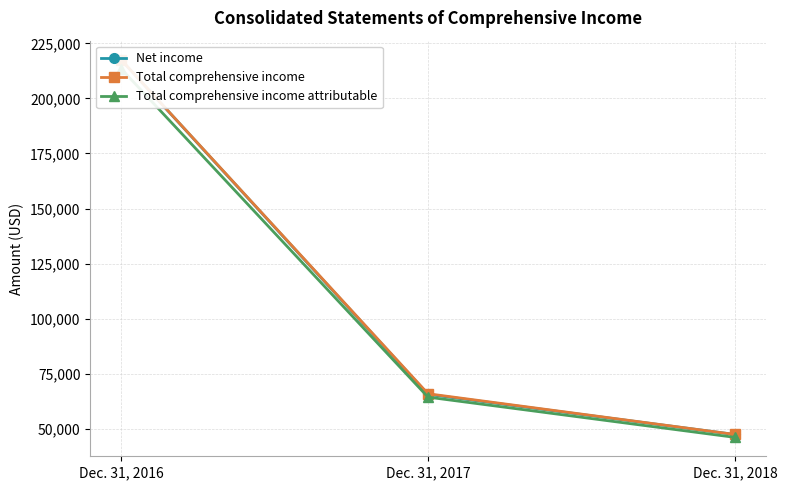

Reading left to right, transcribe all the data shown in this chart.

Net income: 217626	65577	47345
Total comprehensive income: 217660	65857	47345
Total comprehensive income attributable: 213585	64313	46030